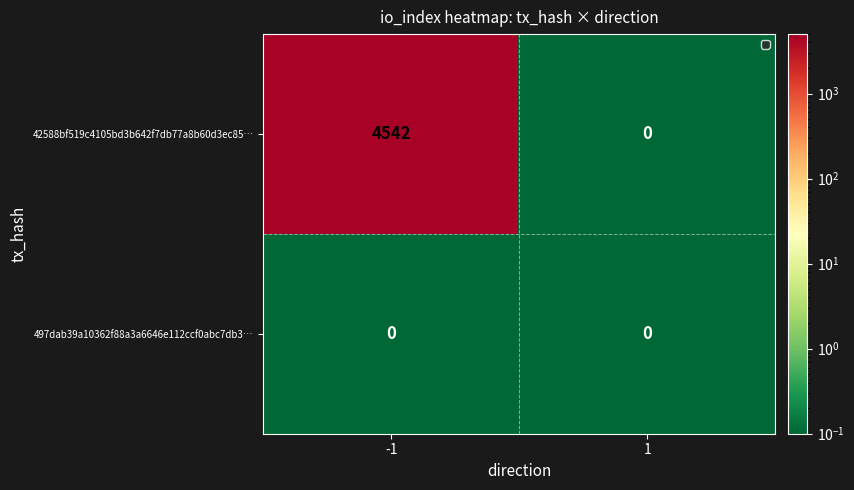

Which series has the largest total across all categories?

42588bf519c4105bd3b642f7db77a8b60d3ec85…